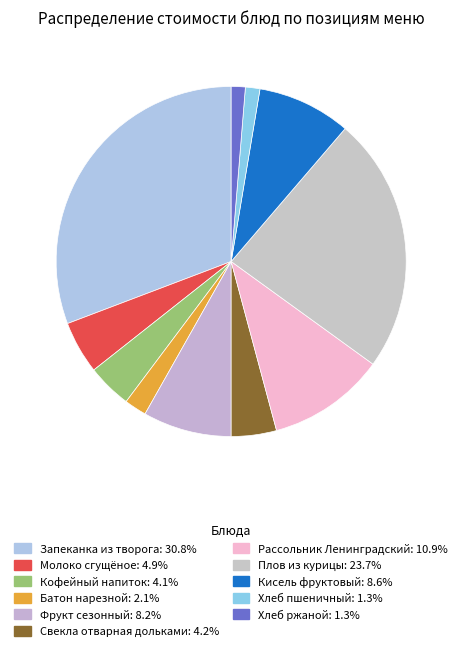

Rank the categories by value from lowest to highest.

Хлеб ржаной, Хлеб пшеничный, Батон нарезной, Кофейный напиток, Свекла отварная дольками, Молоко сгущёное, Фрукт сезонный, Кисель фруктовый, Рассольник Ленинградский, Плов из курицы, Запеканка из творога